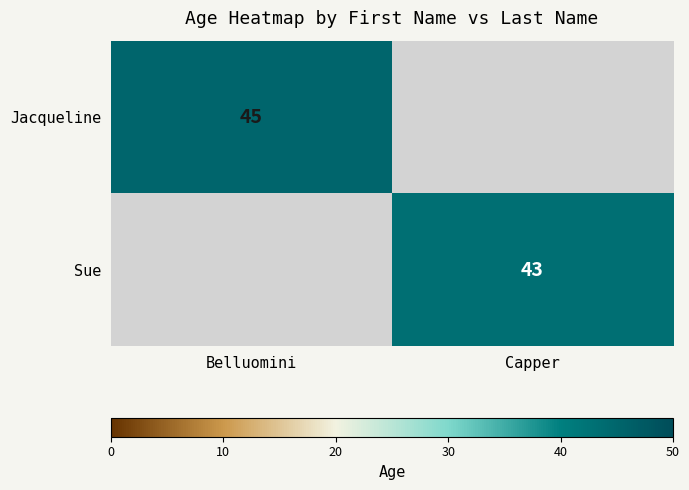

Is it true that Sue equals 66 at Capper?

False